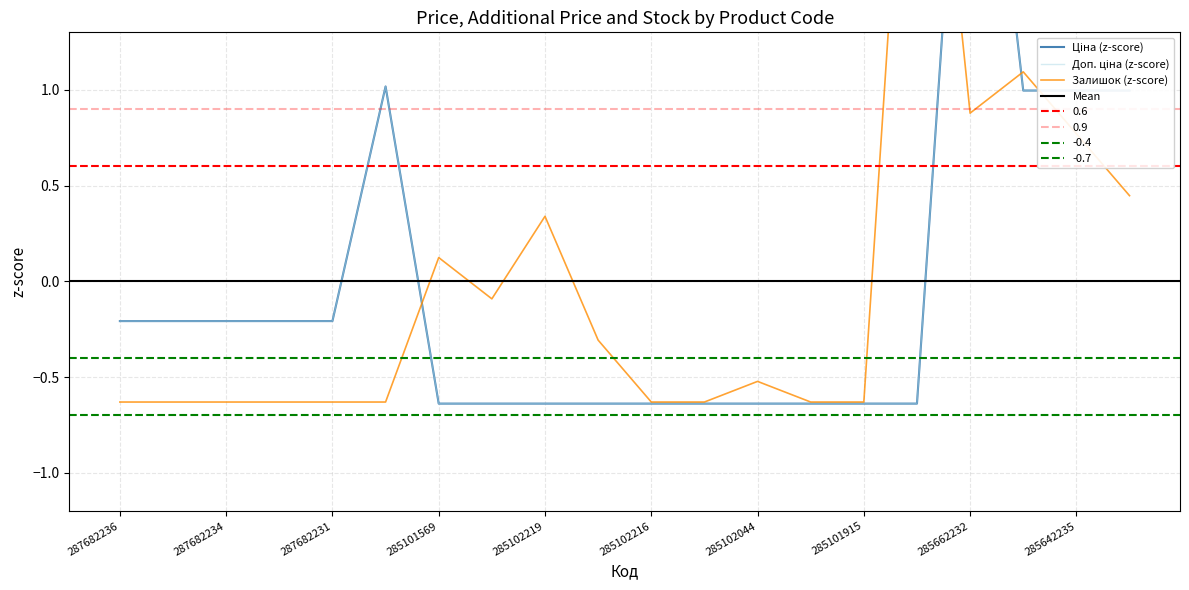

Reading right to left, extract all data points from this chart.

Ціна: 1.0	1.0	1.0	3.4	-0.6	-0.6	-0.6	-0.6	-0.6	-0.6	-0.6	-0.6	-0.6	-0.6	1.0	-0.2	-0.2	-0.2	-0.2	-0.2
Доп. ціна: 1.0	1.0	1.0	3.4	-0.6	-0.6	-0.6	-0.6	-0.6	-0.6	-0.6	-0.6	-0.6	-0.6	1.0	-0.2	-0.2	-0.2	-0.2	-0.2
Залишок: 0.4	0.8	1.1	0.9	3.6	-0.6	-0.6	-0.5	-0.6	-0.6	-0.3	0.3	-0.1	0.1	-0.6	-0.6	-0.6	-0.6	-0.6	-0.6